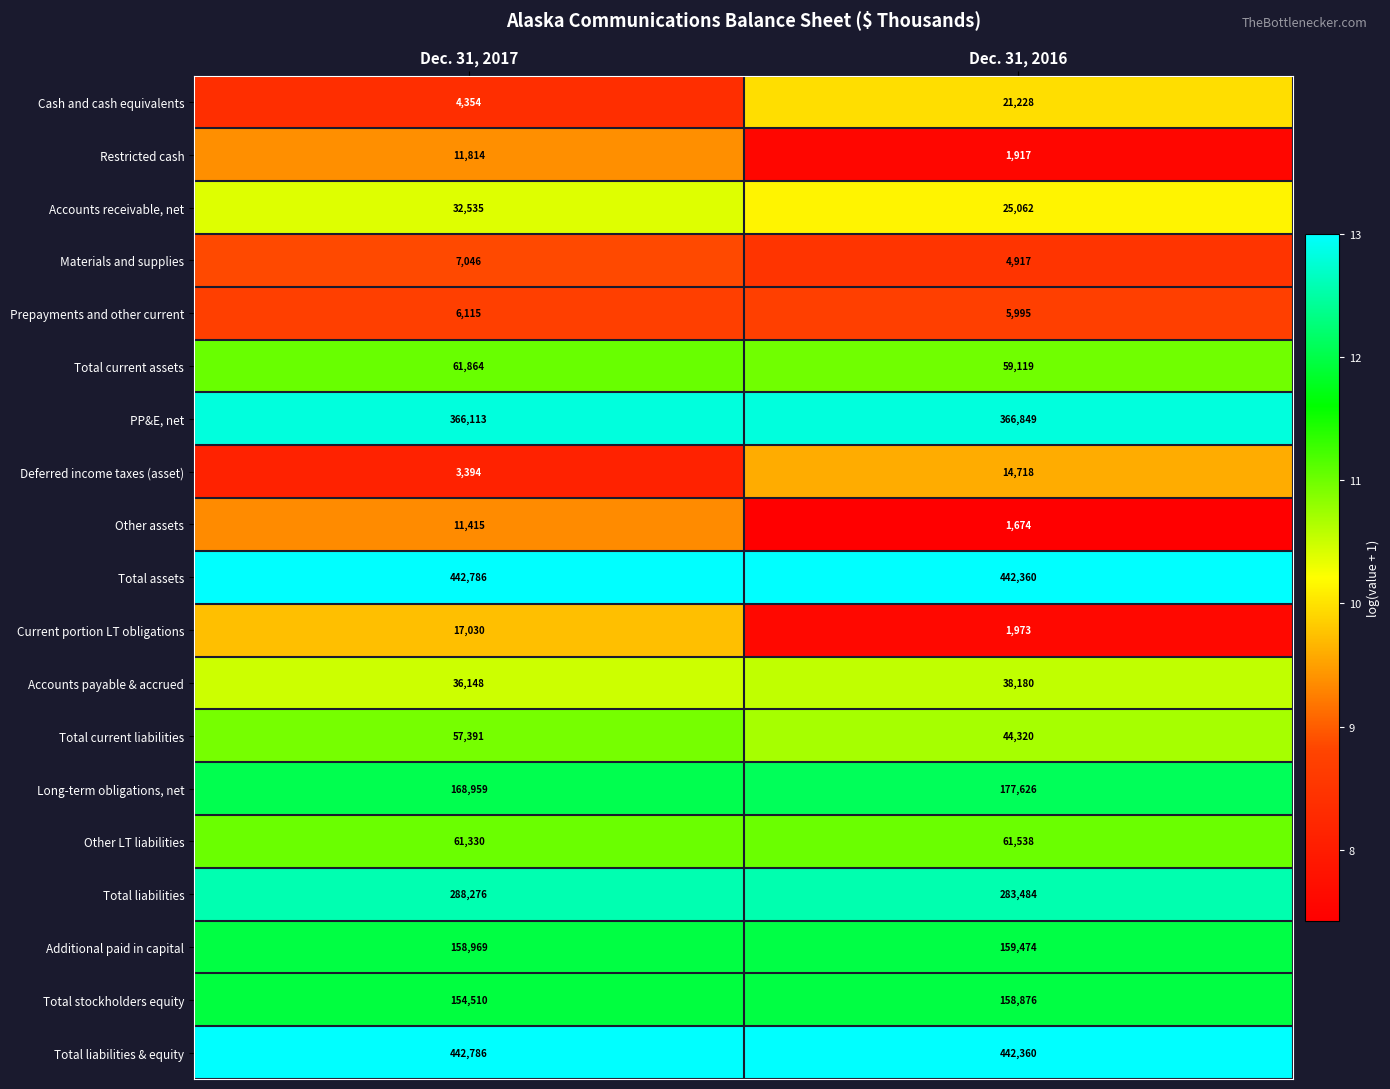

Is it true that Prepayments and other current equals 2640 at Dec. 31, 2016?

False